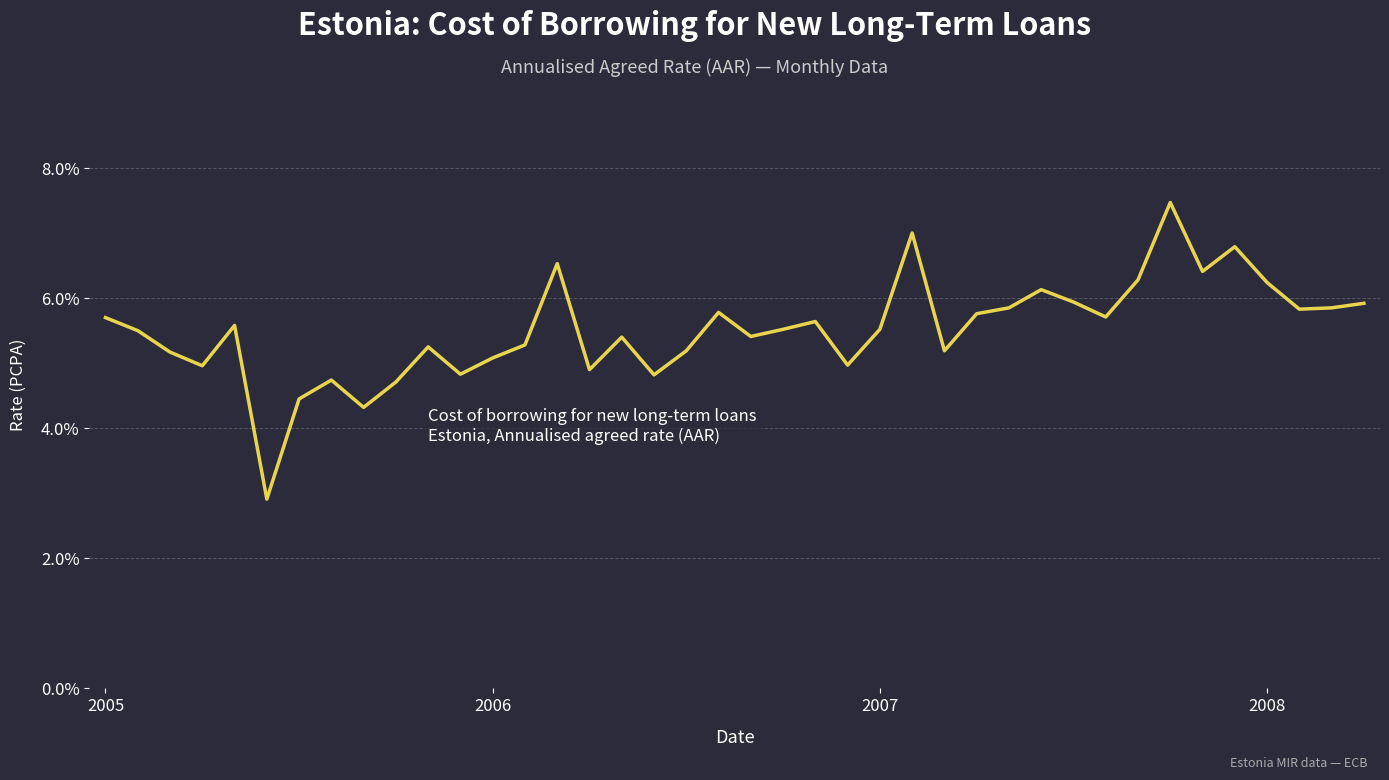

What is the maximum value shown in the chart?

7.5